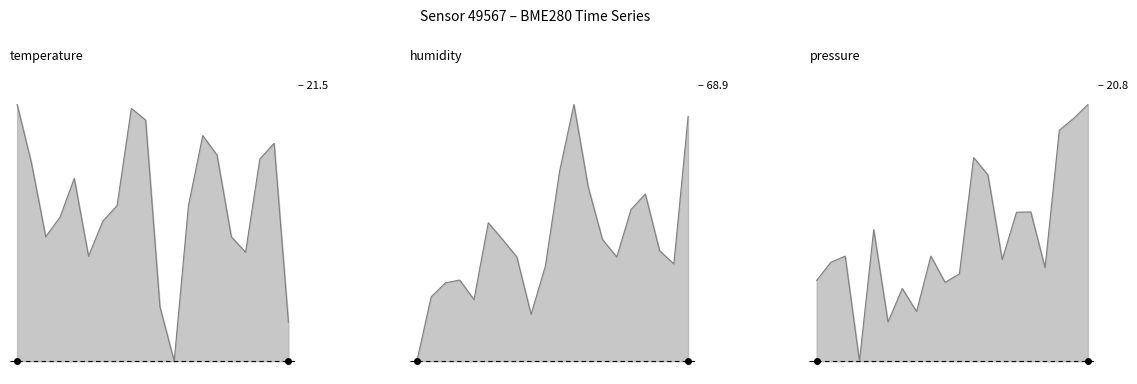

What is the label of the 19th point from the right?

00:30